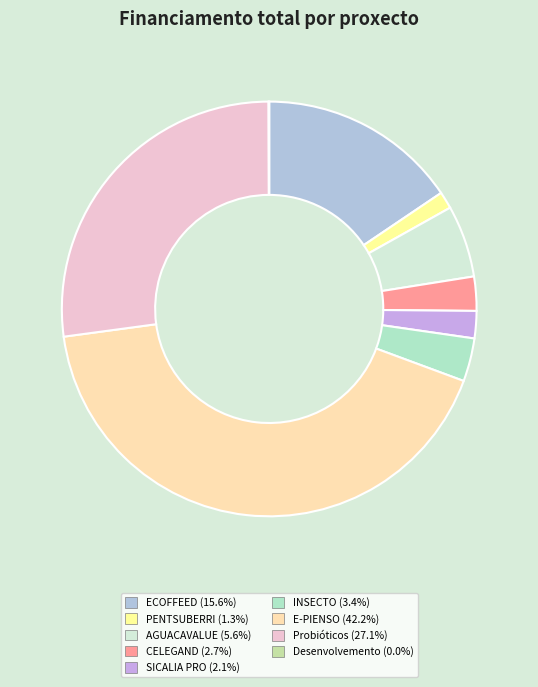

To the nearest percent, what is the combined percentage of SICALIA PRO and CELEGAND?

5%